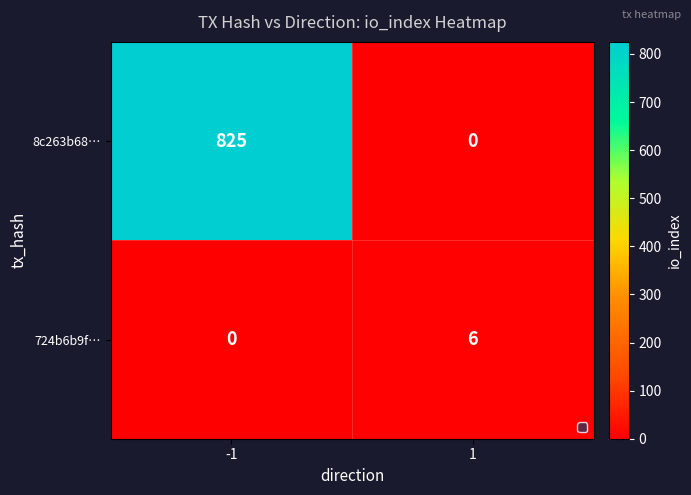

List the series in order of their peak value, lowest first.

724b6b9f…, 8c263b68…